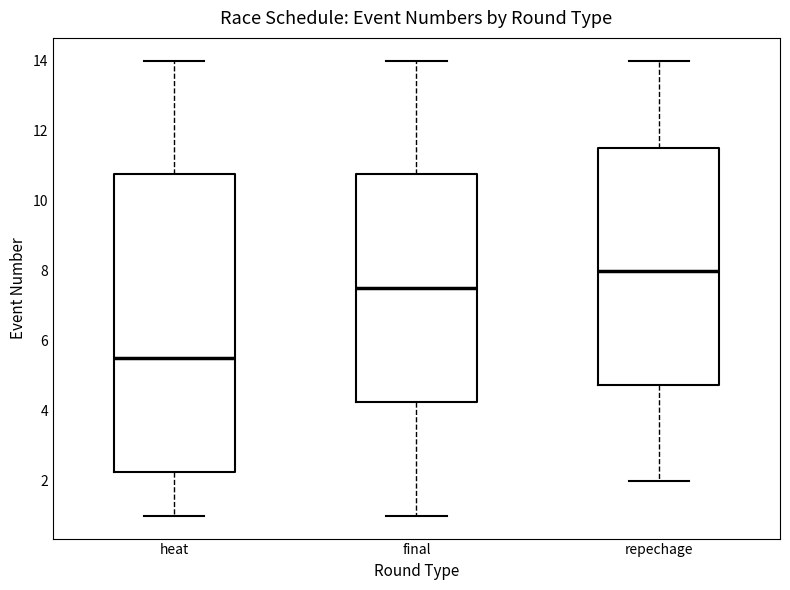

Which box is the tallest, from its lower edge to its upper edge?

heat